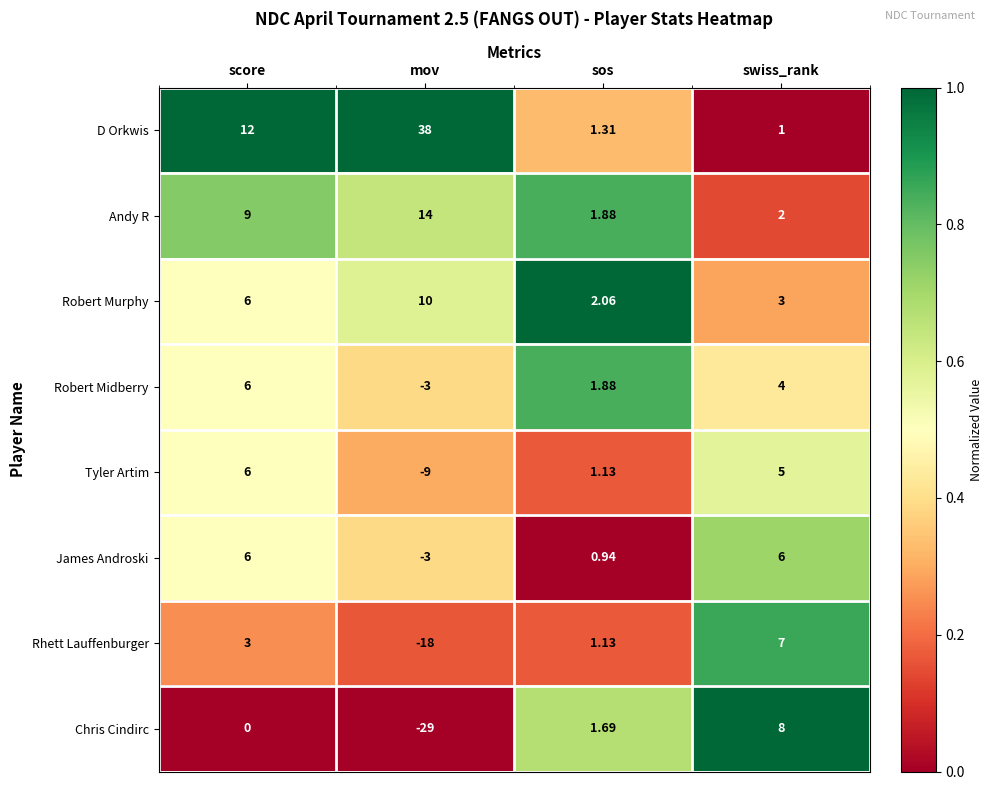

At which category does the chart reach its minimum across all series?

mov